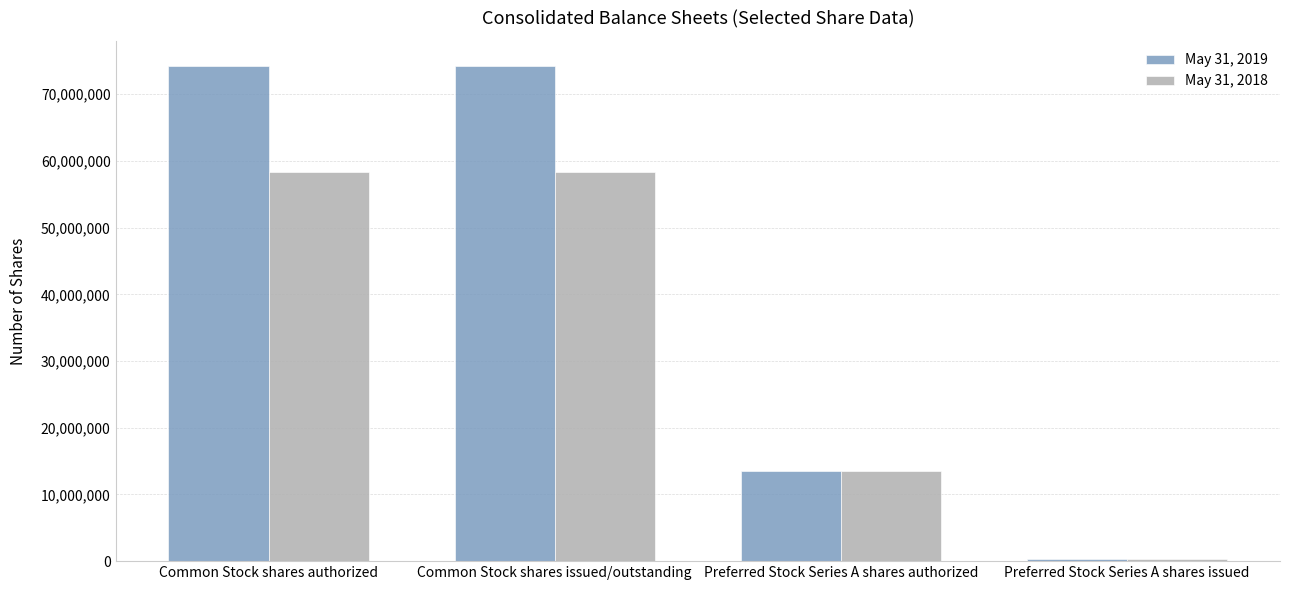

What is the value of the May 31, 2019 bar at the 3rd from the left?

13500000